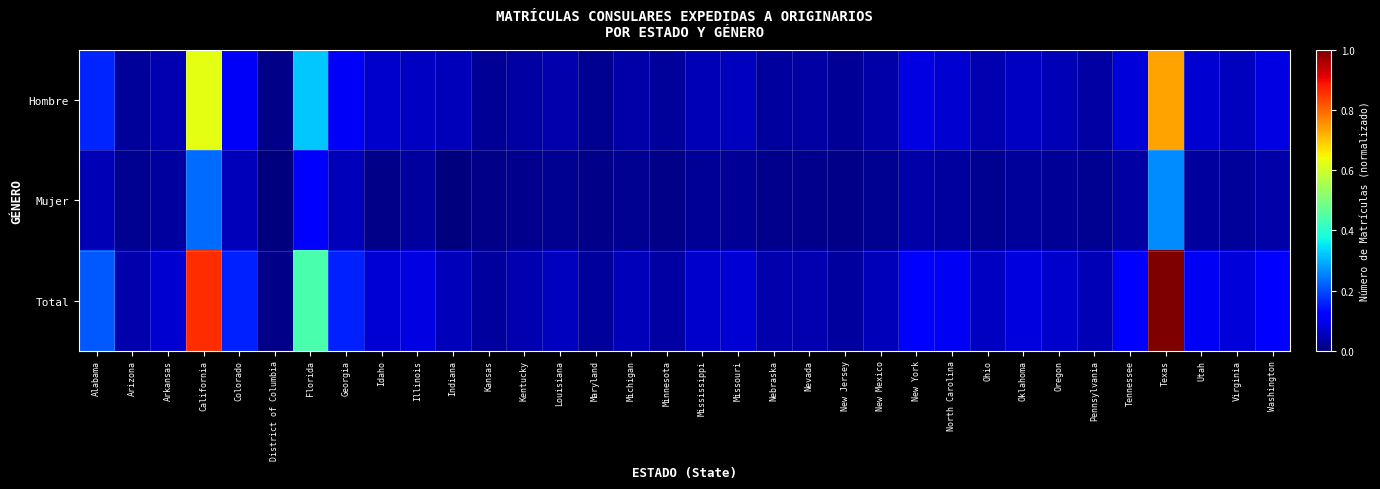

Reading right to left, what are all the values shown in this chart?

Hombre: Washington=0.1	Virginia=0.1	Utah=0.1	Texas=0.7	Tennessee=0.1	Pennsylvania=0.0	Oregon=0.0	Oklahoma=0.1	Ohio=0.0	North Carolina=0.1	New York=0.1	New Mexico=0.0	New Jersey=0.0	Nevada=0.0	Nebraska=0.0	Missouri=0.1	Mississippi=0.0	Minnesota=0.0	Michigan=0.0	Maryland=0.0	Louisiana=0.0	Kentucky=0.0	Kansas=0.0	Indiana=0.1	Illinois=0.1	Idaho=0.1	Georgia=0.1	Florida=0.3	District of Columbia=0.0	Colorado=0.1	California=0.6	Arkansas=0.0	Arizona=0.0	Alabama=0.2
Mujer: Washington=0.0	Virginia=0.0	Utah=0.0	Texas=0.3	Tennessee=0.0	Pennsylvania=0.0	Oregon=0.0	Oklahoma=0.0	Ohio=0.0	North Carolina=0.0	New York=0.0	New Mexico=0.0	New Jersey=0.0	Nevada=0.0	Nebraska=0.0	Missouri=0.0	Mississippi=0.0	Minnesota=0.0	Michigan=0.0	Maryland=0.0	Louisiana=0.0	Kentucky=0.0	Kansas=0.0	Indiana=0.0	Illinois=0.0	Idaho=0.0	Georgia=0.1	Florida=0.1	District of Columbia=0.0	Colorado=0.1	California=0.2	Arkansas=0.0	Arizona=0.0	Alabama=0.0
Total: Washington=0.1	Virginia=0.1	Utah=0.1	Texas=1.0	Tennessee=0.1	Pennsylvania=0.0	Oregon=0.1	Oklahoma=0.1	Ohio=0.1	North Carolina=0.1	New York=0.1	New Mexico=0.1	New Jersey=0.0	Nevada=0.0	Nebraska=0.0	Missouri=0.1	Mississippi=0.1	Minnesota=0.0	Michigan=0.1	Maryland=0.0	Louisiana=0.1	Kentucky=0.0	Kansas=0.0	Indiana=0.1	Illinois=0.1	Idaho=0.1	Georgia=0.2	Florida=0.4	District of Columbia=0.0	Colorado=0.2	California=0.9	Arkansas=0.1	Arizona=0.0	Alabama=0.2